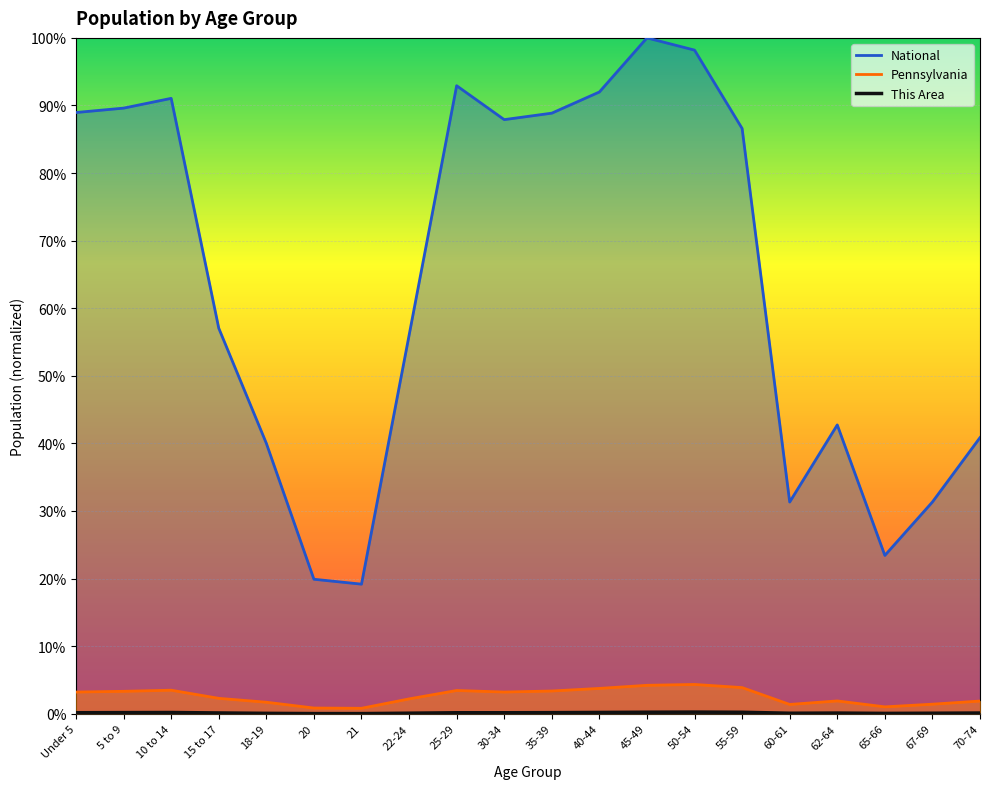

Where is This Area nearest to the value 0?

21